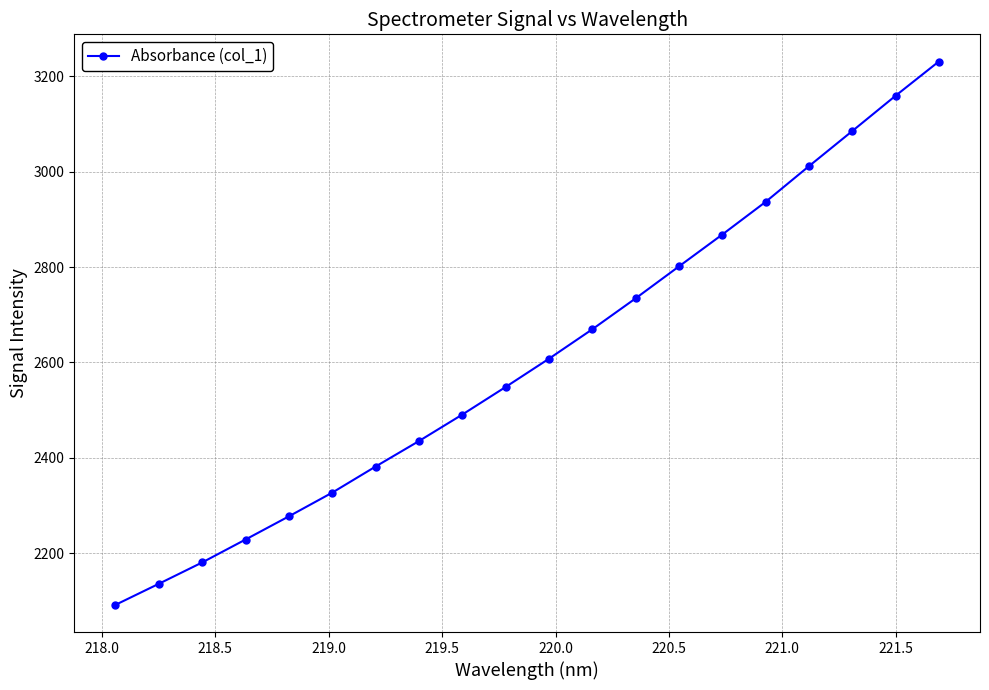

What is the value of the 10th point from the left?

2548.5